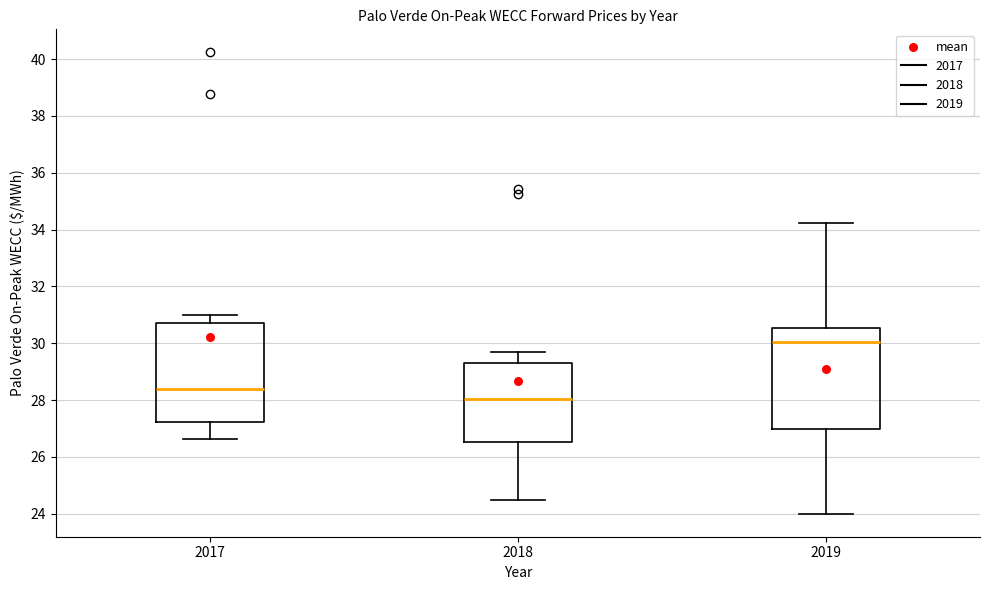

Reading left to right, transcribe this box plot: for each box, give where its median line is, the range the box spans, and where its two whiskers end, as read against the y-axis. The values are not printed on the chart, so give them approximately, as read against the axis.

2017: median 28.4, box 27.2 to 30.8, whiskers 26.6 to 31.0
2018: median 28.0, box 26.6 to 29.4, whiskers 24.4 to 29.8
2019: median 30.0, box 27.0 to 30.6, whiskers 24.0 to 34.2